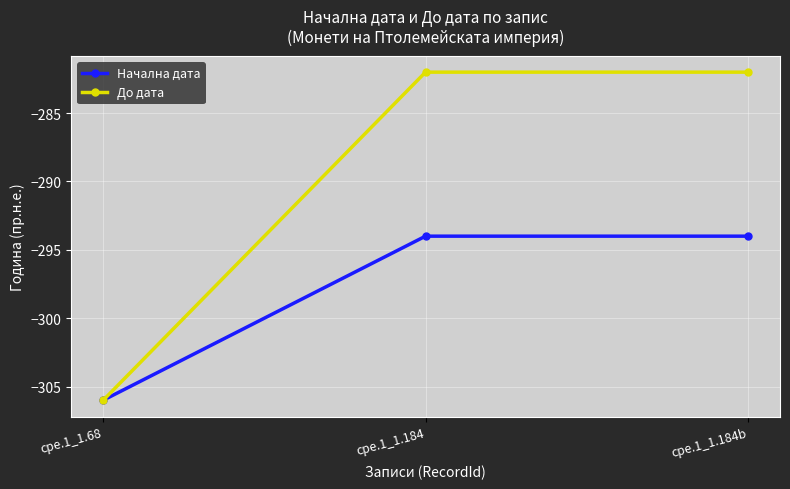

What is the label of the 3rd point from the right?

cpe.1_1.68